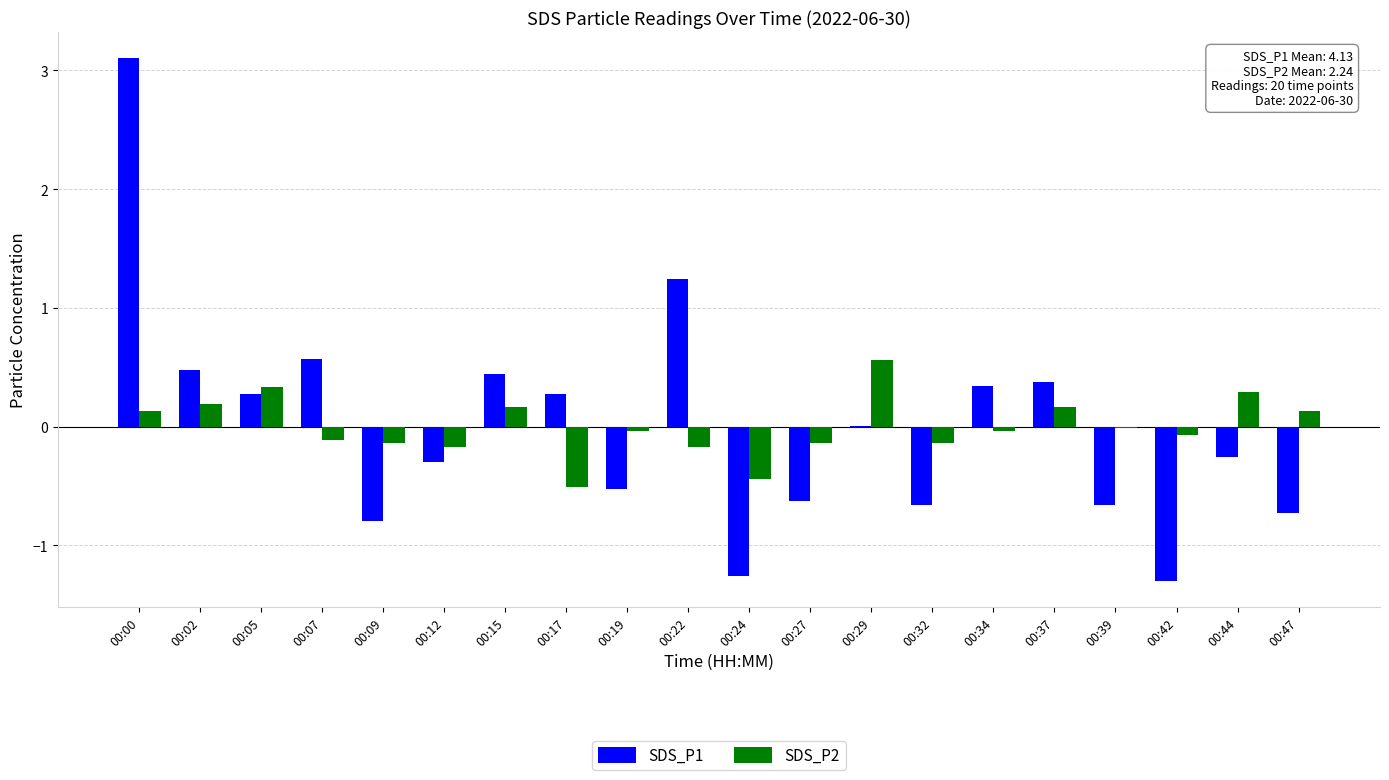

What is the sum of the SDS_P1 values at 00:07 and 00:15?

1.0